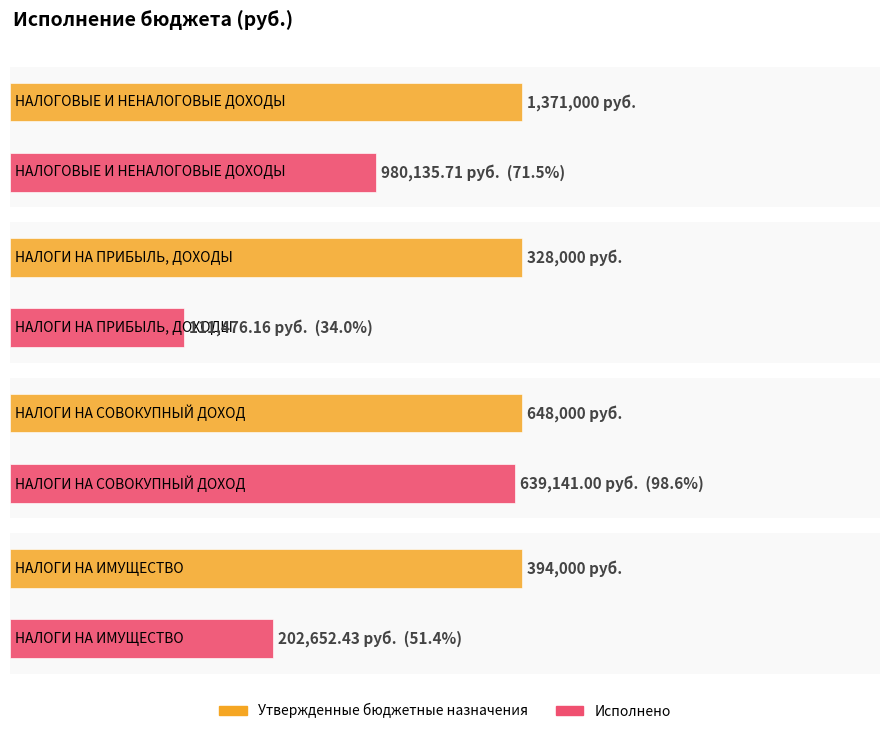

Which has a higher value, НАЛОГИ НА ИМУЩЕСТВО or НАЛОГИ НА СОВОКУПНЫЙ ДОХОД?

НАЛОГИ НА СОВОКУПНЫЙ ДОХОД